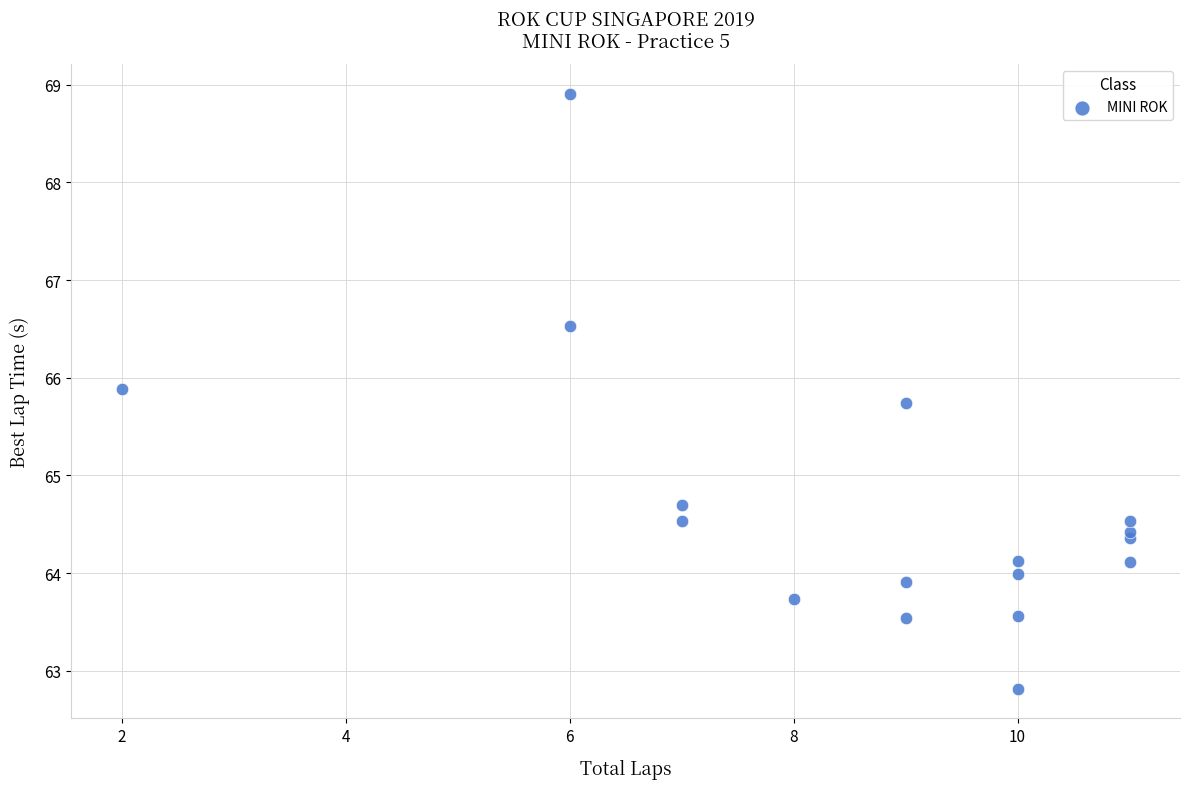

What Y value in the scatter plot is closest to 65?

64.7